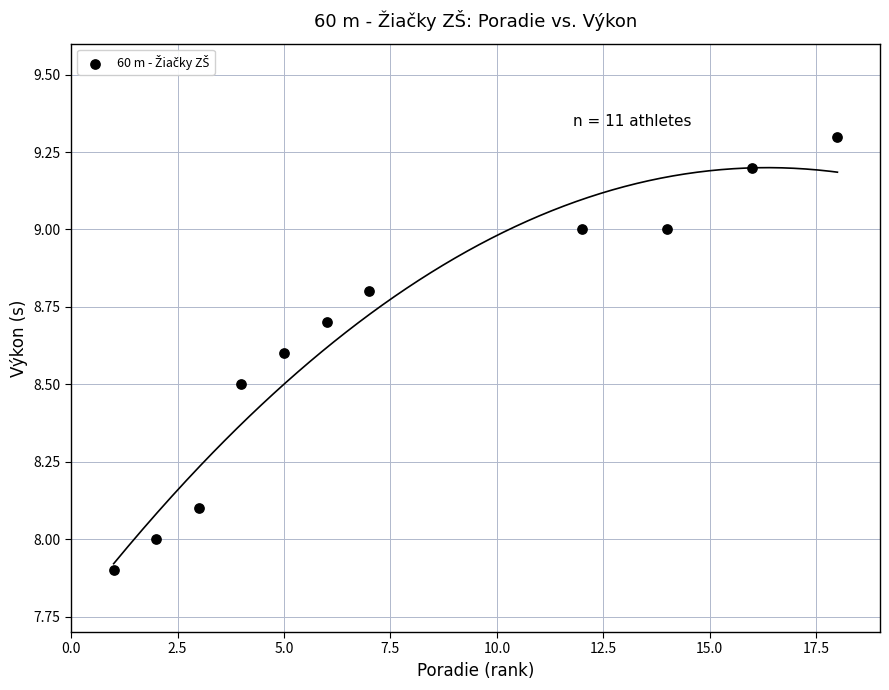

What is the range of X values (max minus min)?

17.0